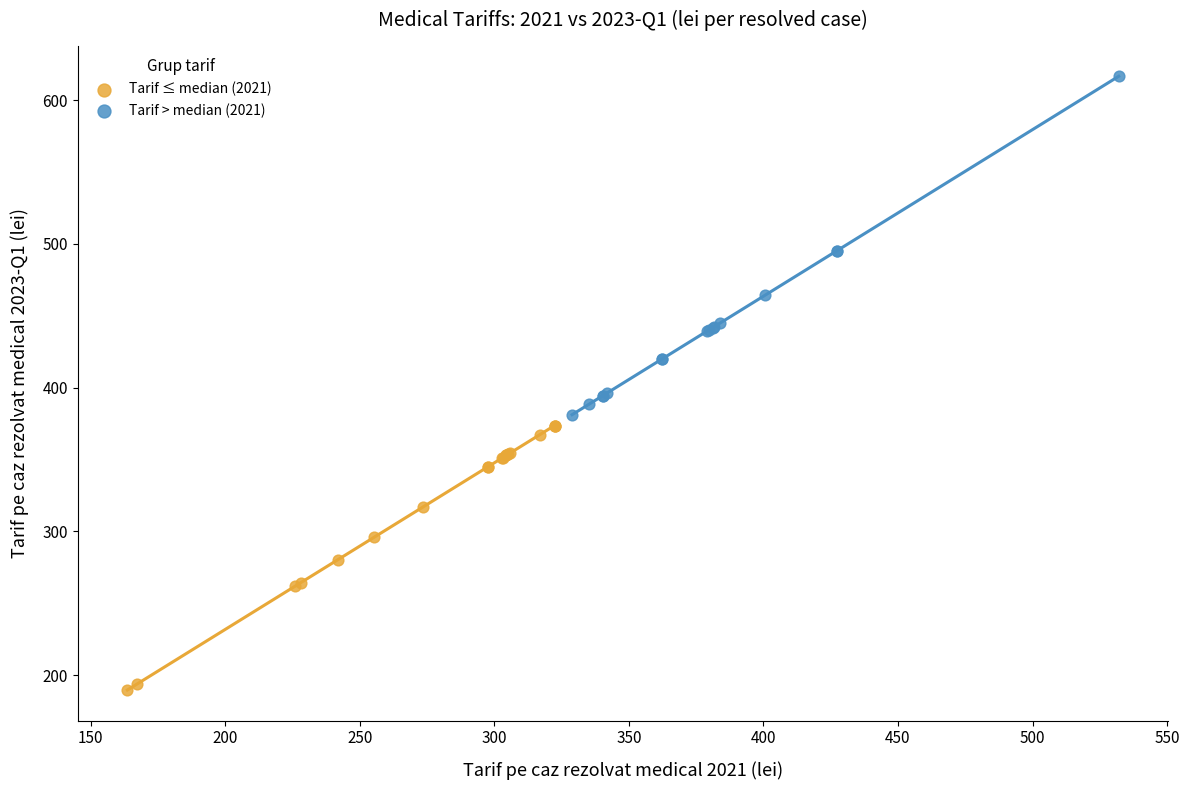

What are all the series names shown in the legend?

Tarif ≤ median (2021), Tarif > median (2021)